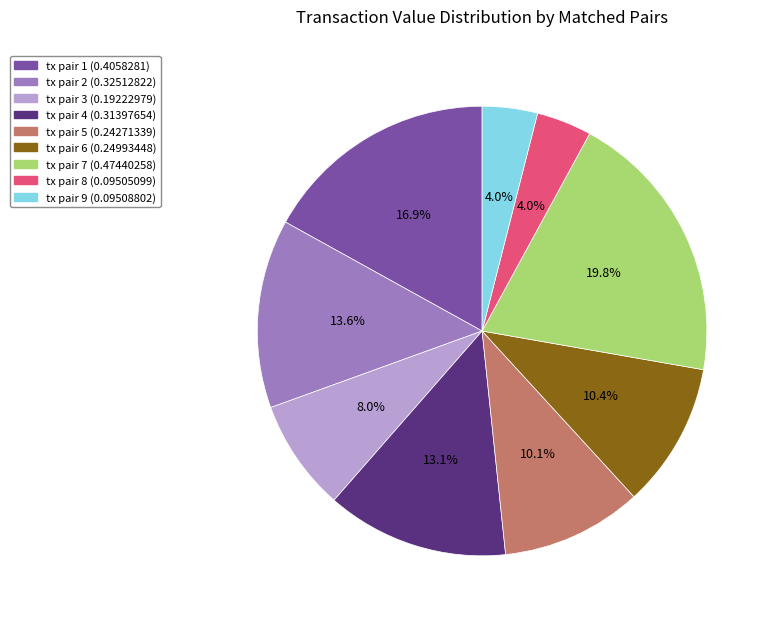

Is there any slice that represents more than half of the pie?

No